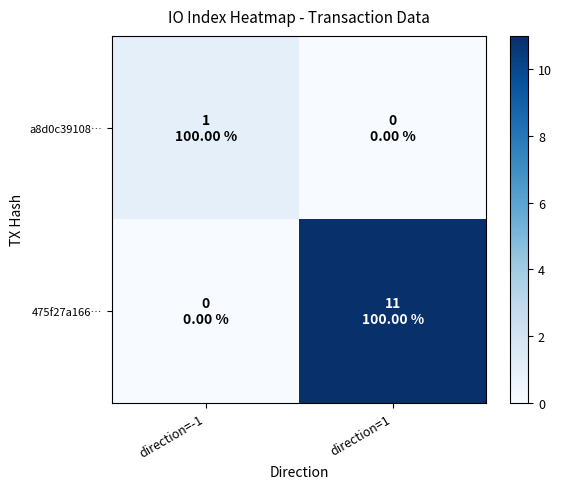

Reading left to right, what are all the values shown in this chart?

a8d0c39108…: direction=-1=1	direction=1=0
475f27a166…: direction=-1=0	direction=1=11